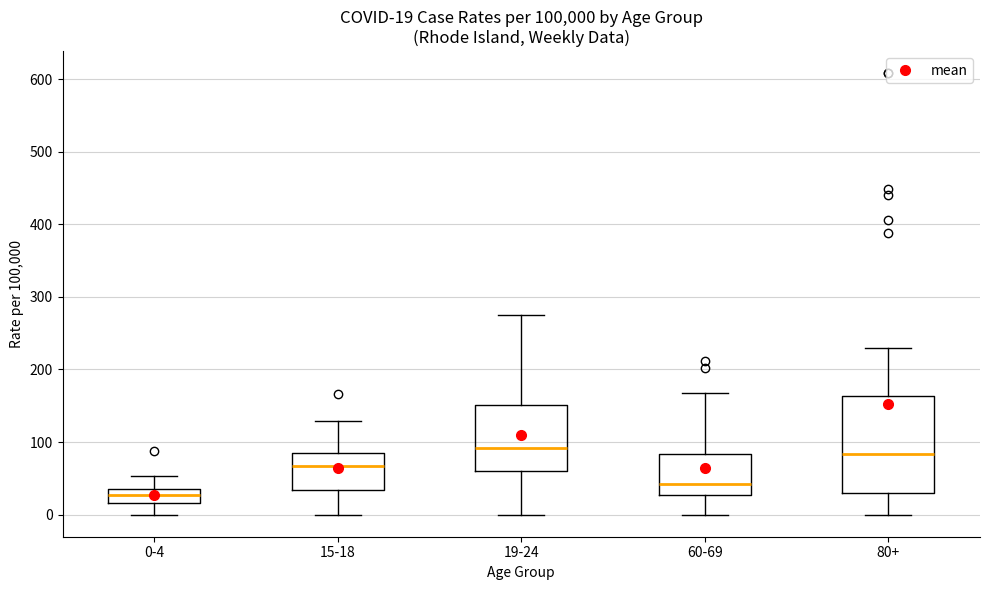

Which box is the tallest, from its lower edge to its upper edge?

80+